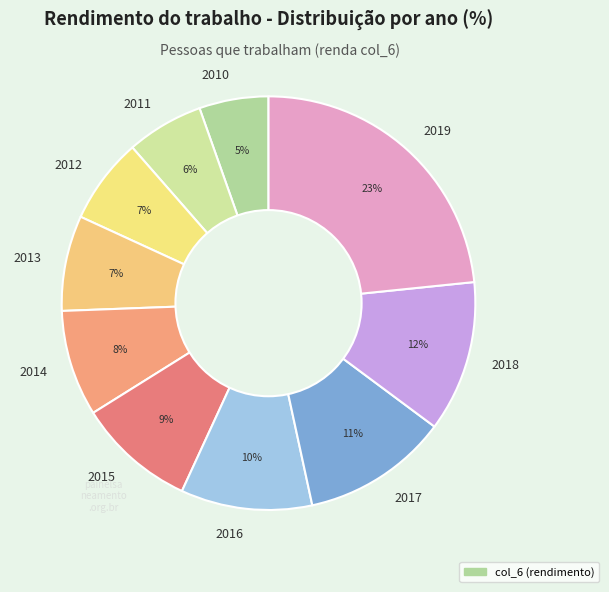

Combined, do 2019 and 2012 account for over 50%?

No